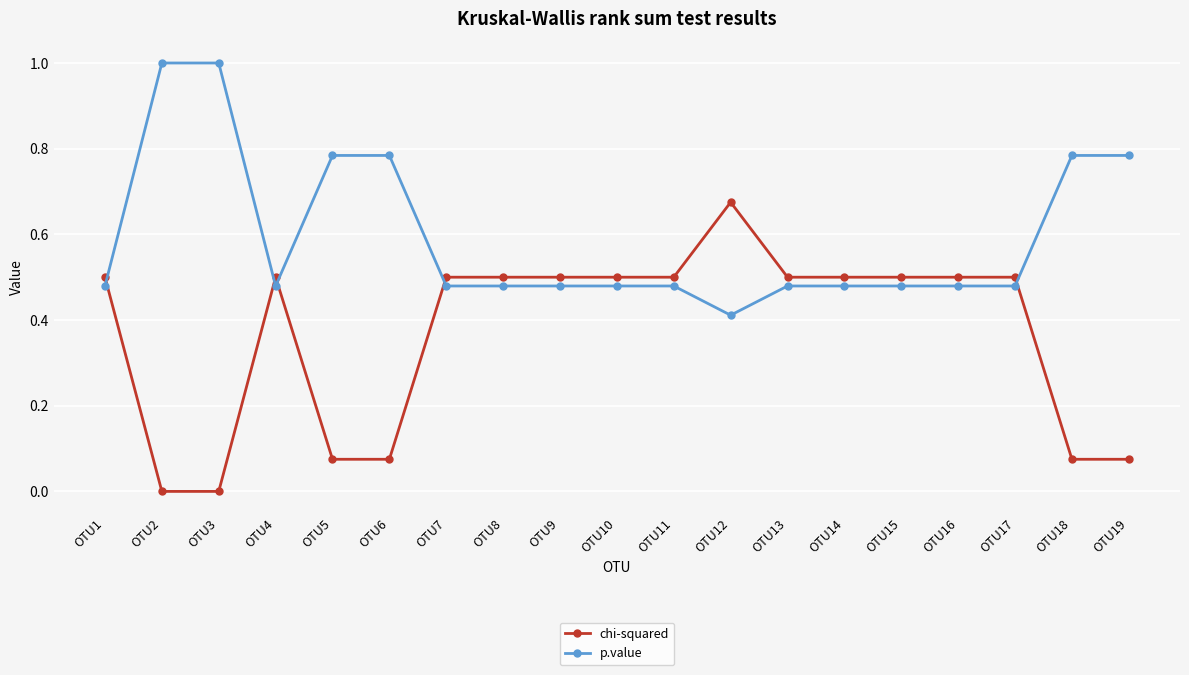

Which category has the lowest value in the p.value series?

OTU12